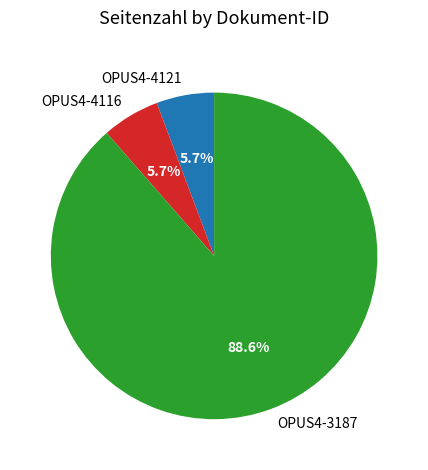

True or false: OPUS4-4116 accounts for 6% of the total.

True